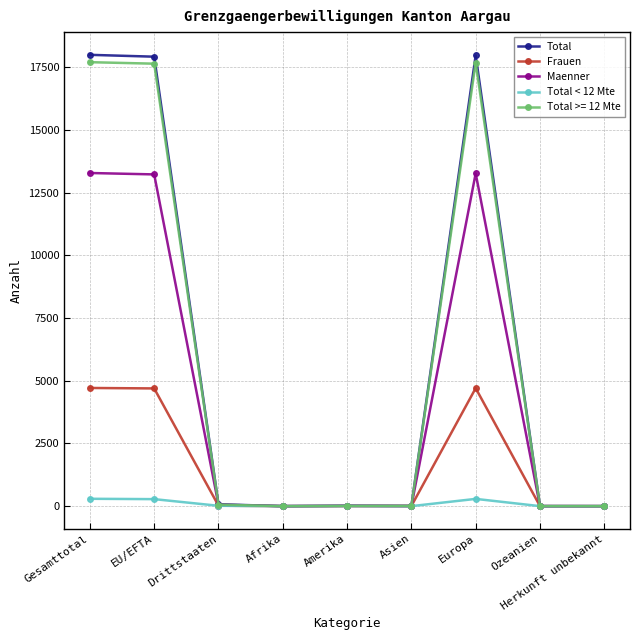

What position from the right is Gesamttotal?

9